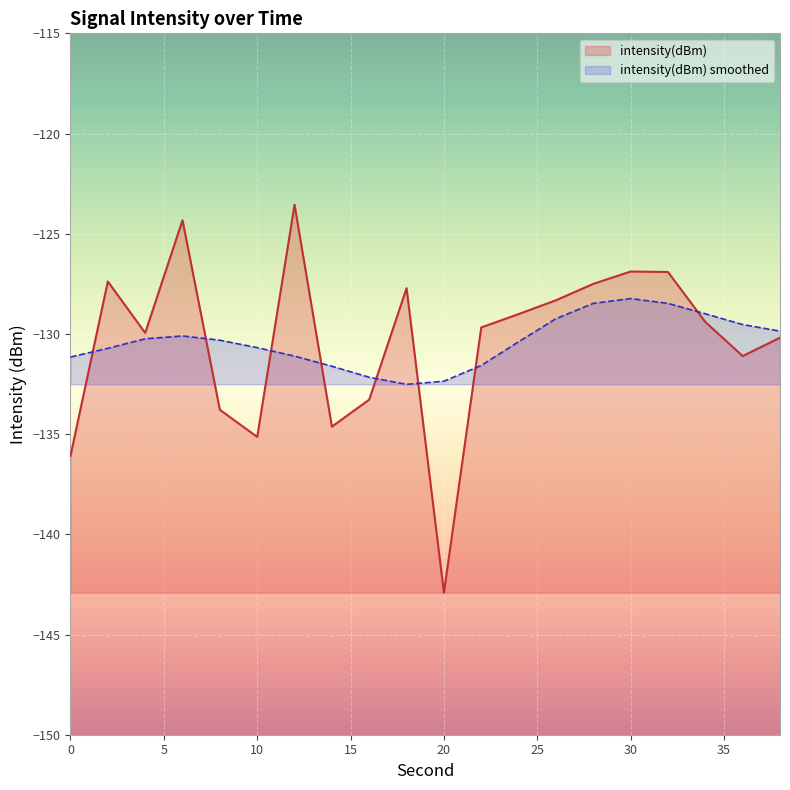

How many points are lower than both their immediate neighbors (excluding endpoints)?

5